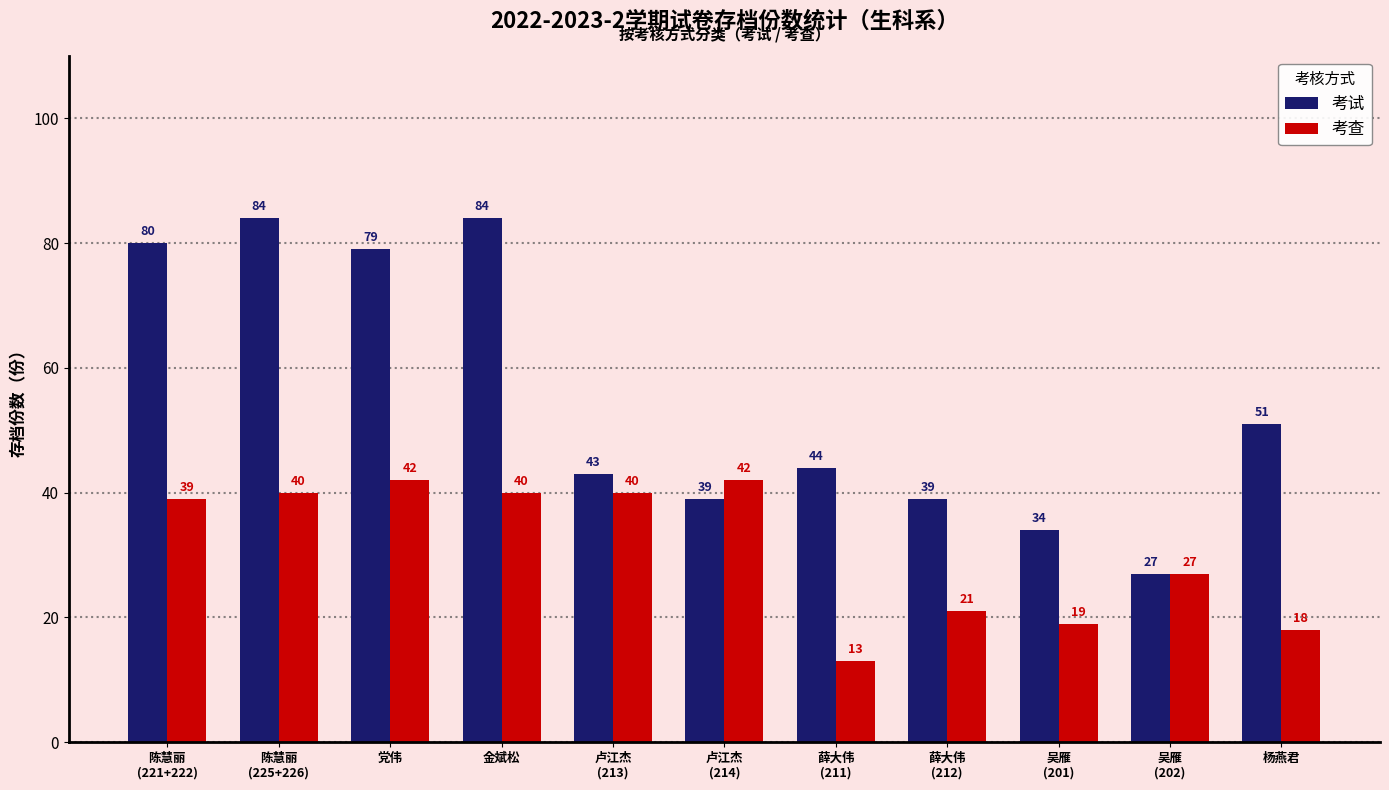

Read the 考试 value at 卢江杰
(213), to the nearest 5.

45